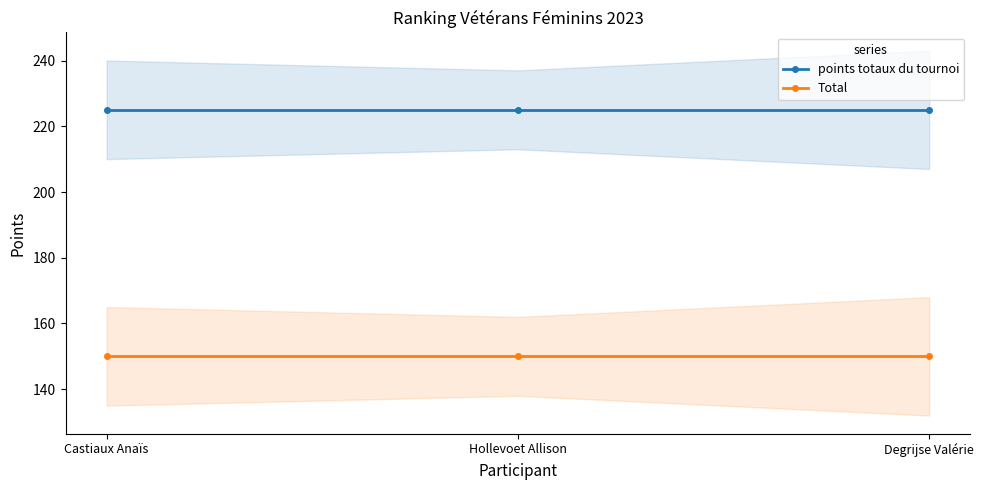

What is the label of the 3rd point from the left?

Degrijse Valérie